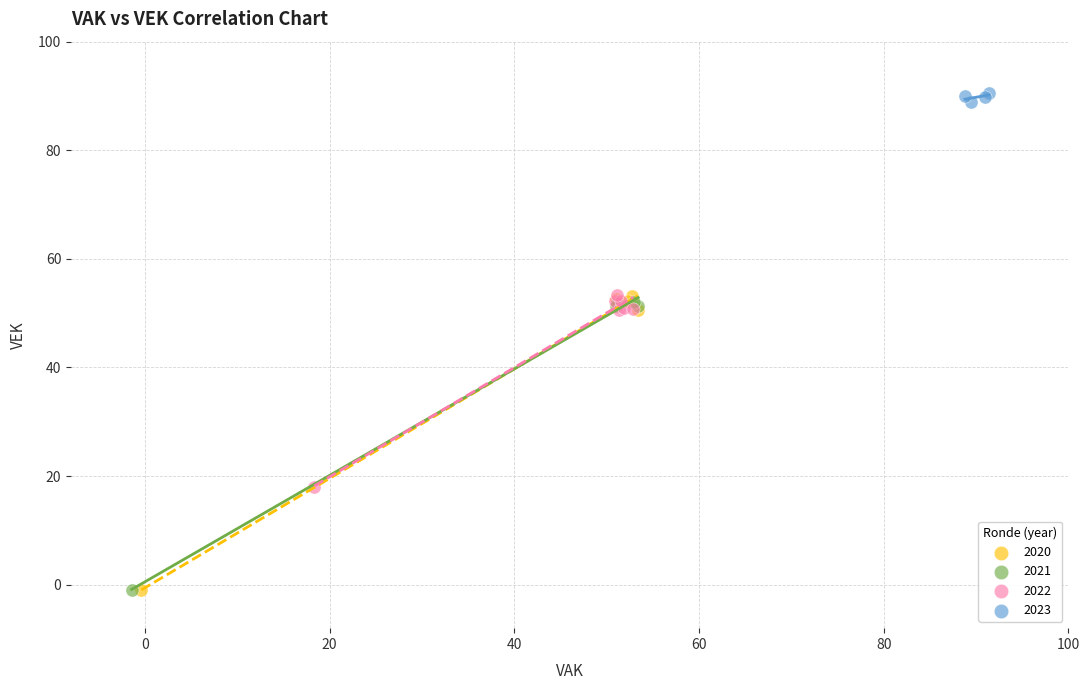

Which series has the widest spread of Y values?

2020